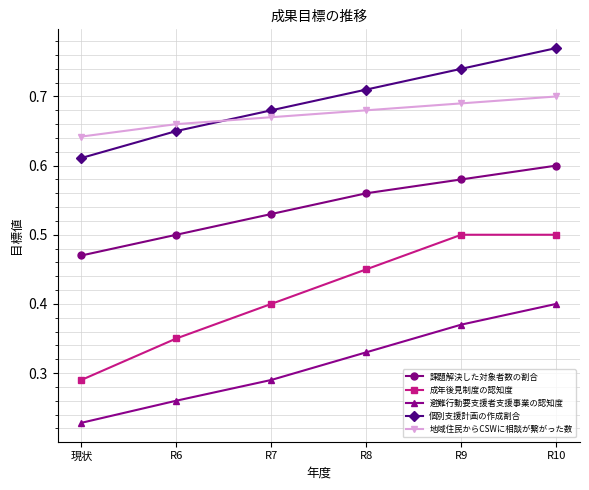

Count the 地域住民からCSWに相談が繋がった数 values in the range 0 to 1.

6